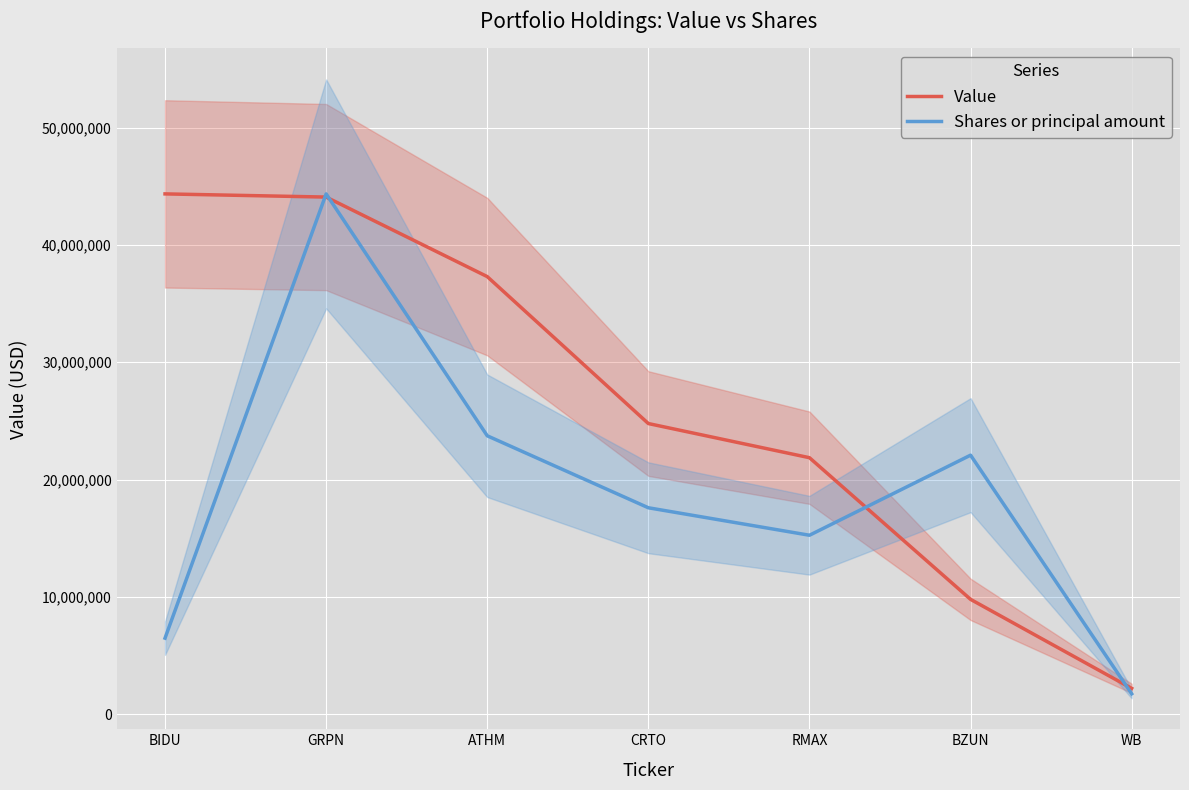

What is the sum of all Value values?

184361000.0